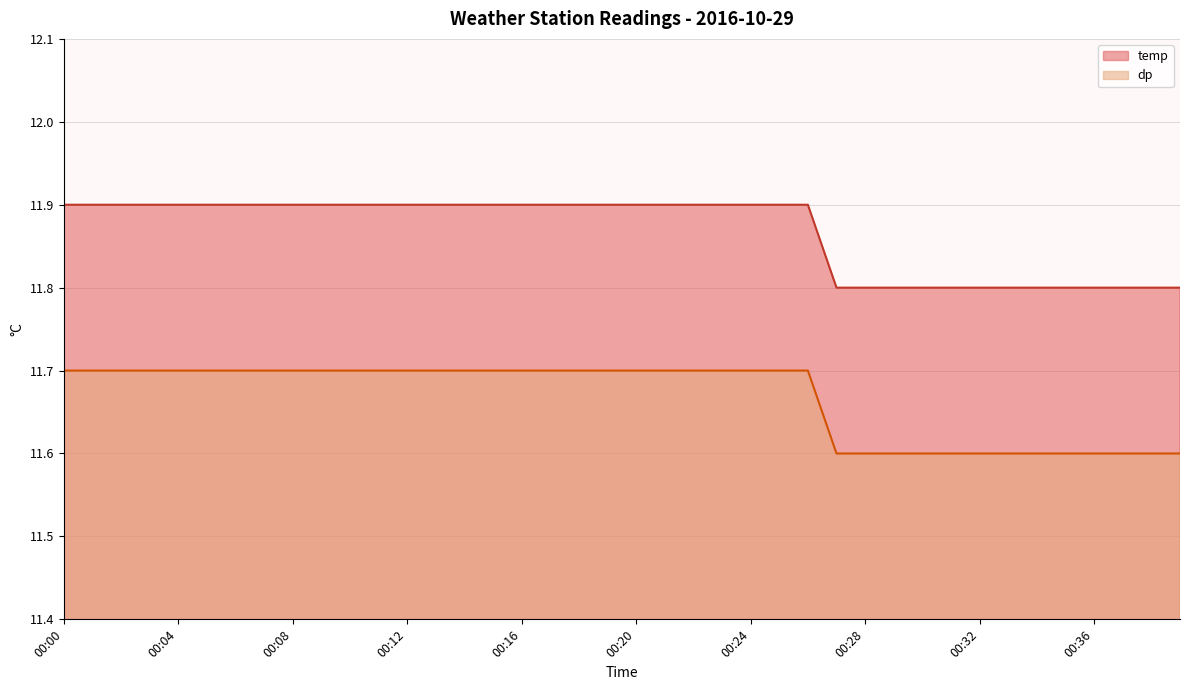

Count the number of categories in the chart.

40